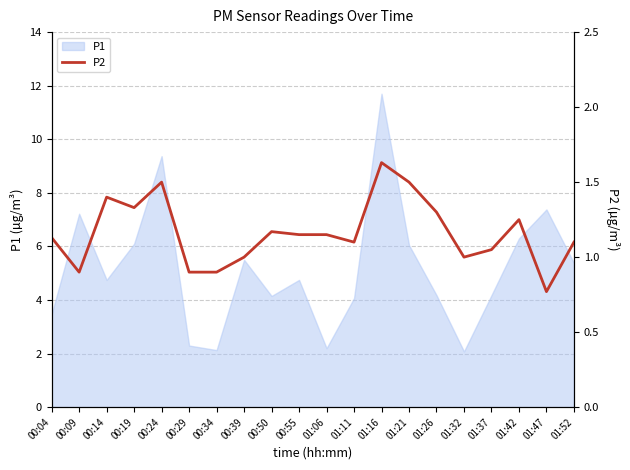

How many categories are shown in the chart?

20